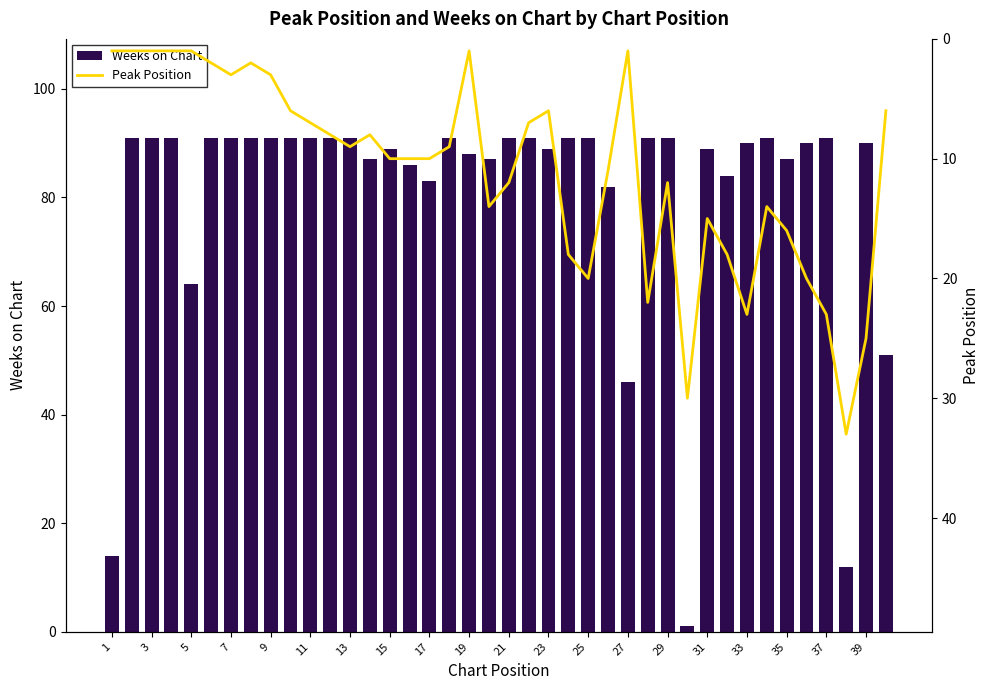

What is the average value of the Weeks on Chart series?

81